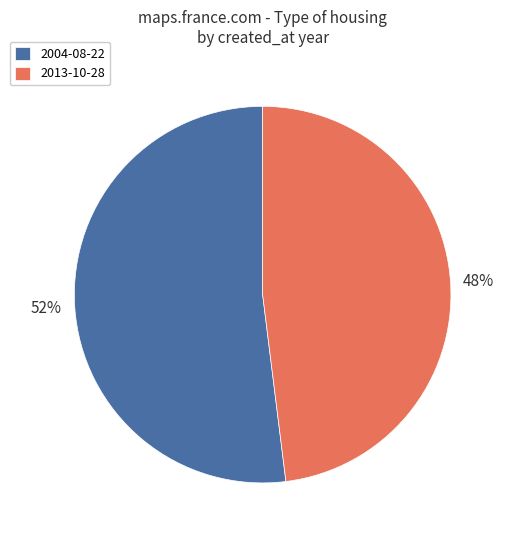

Is it true that 2004-08-22 is 58% of the pie?

False